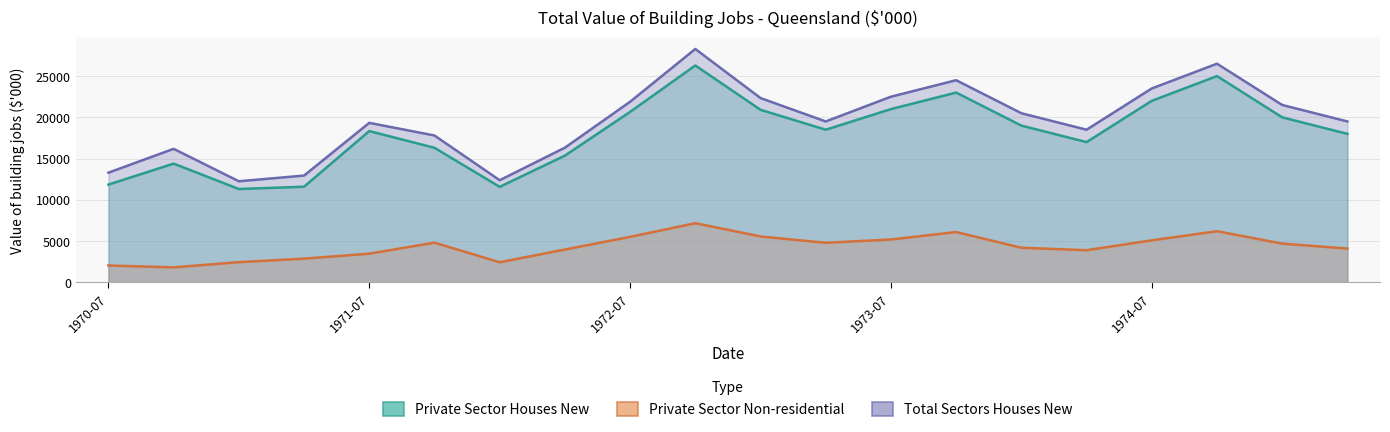

At which label does Private Sector Total Non-residential reach its peak?

1972-10